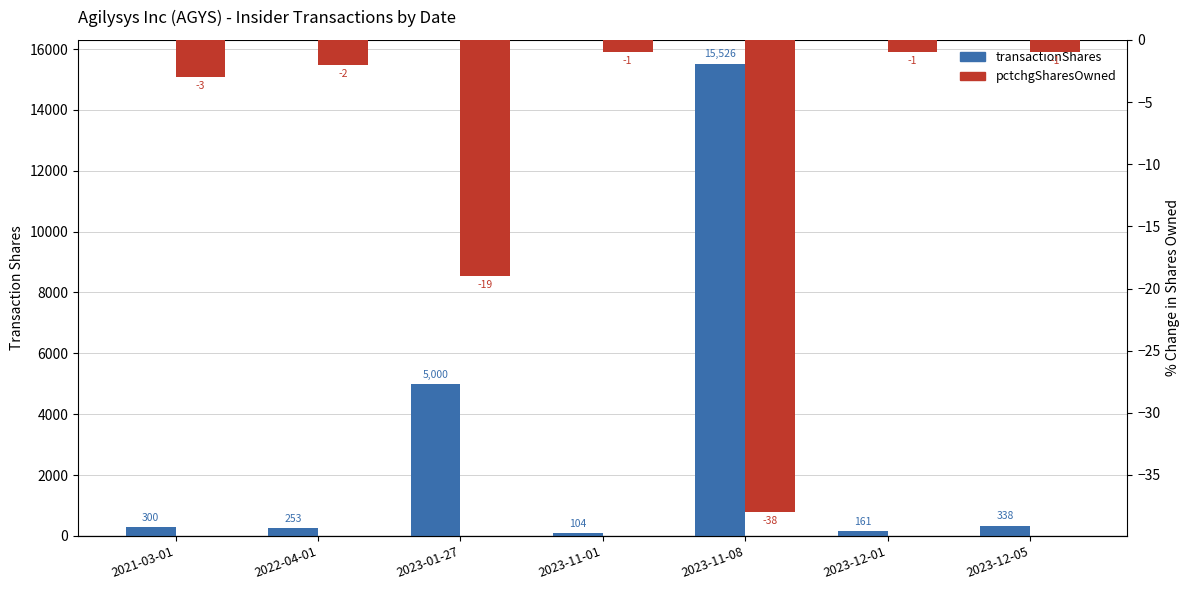

How many values in the pctchgSharesOwned series are below -2?

3